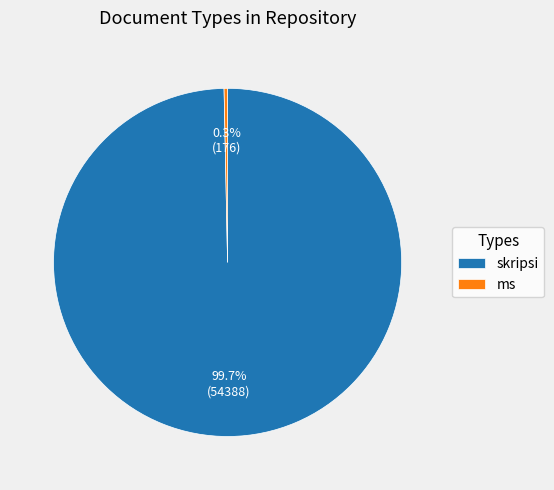

What percentage do skripsi and ms together represent?

100.0%